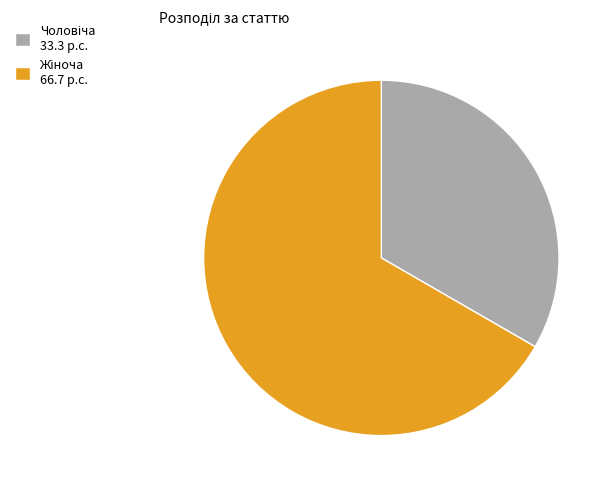

Is there any slice that represents more than half of the pie?

Yes